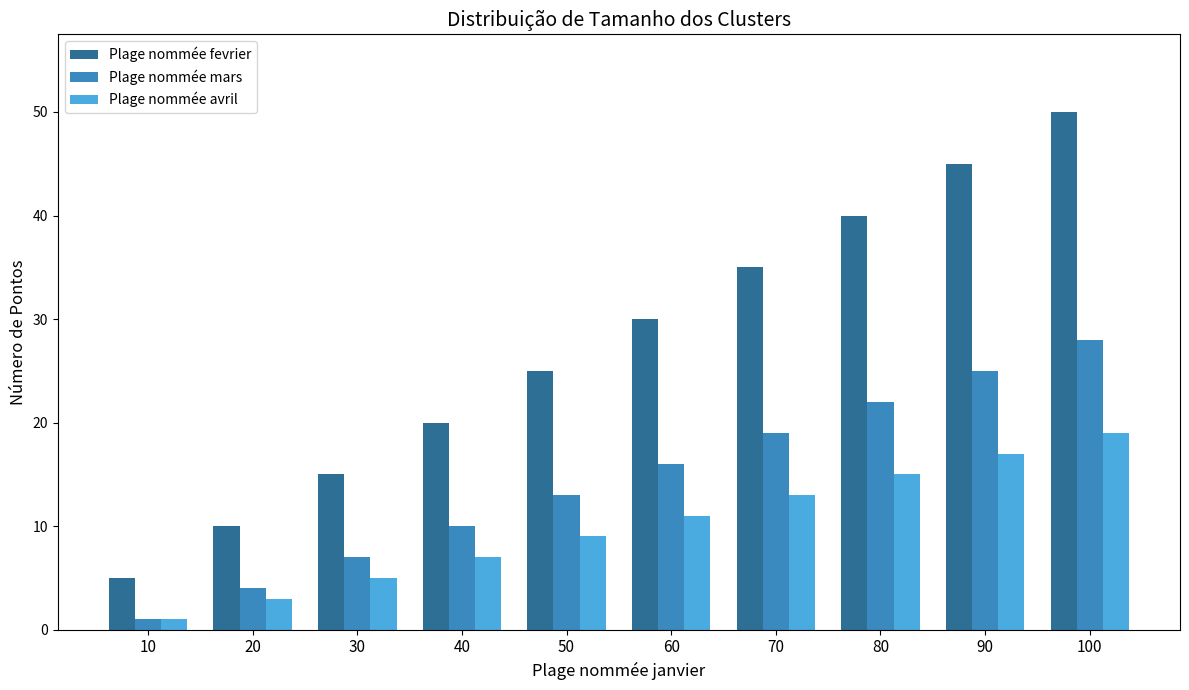

Reading left to right, transcribe all the data shown in this chart.

Plage nommée fevrier: 10=5	20=10	30=15	40=20	50=25	60=30	70=35	80=40	90=45	100=50
Plage nommée mars: 10=1	20=4	30=7	40=10	50=13	60=16	70=19	80=22	90=25	100=28
Plage nommée avril: 10=1	20=3	30=5	40=7	50=9	60=11	70=13	80=15	90=17	100=19